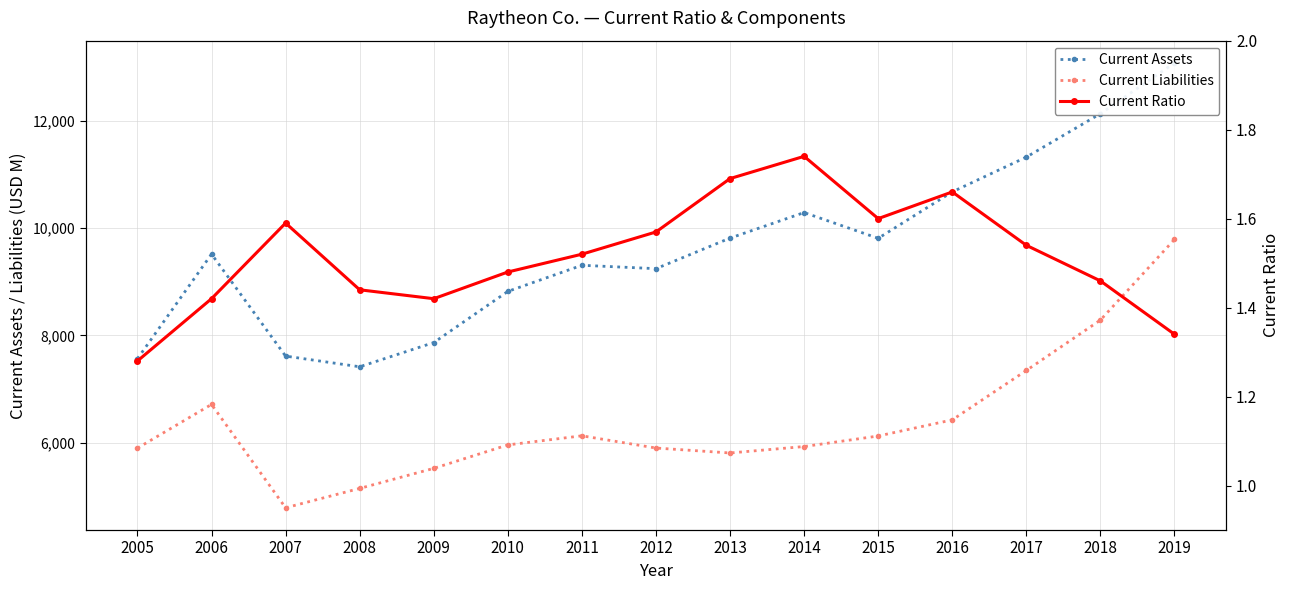

What is the average value of the Current Liabilities series?

6385.8